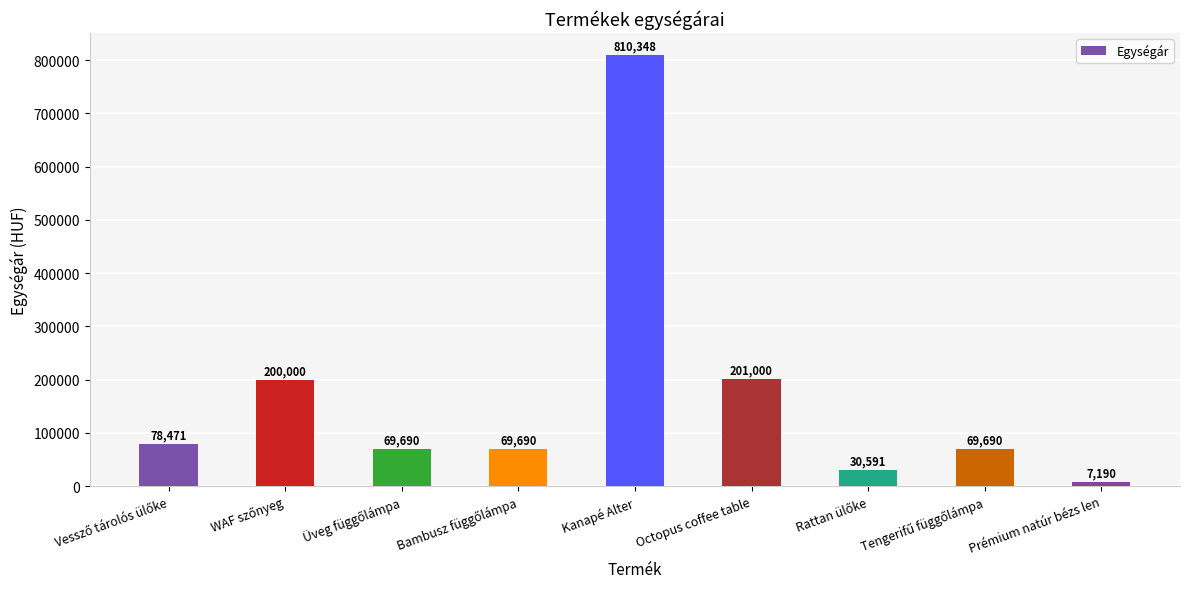

Reading left to right, what are all the values shown in this chart?

78471	200000	69690	69690	810348	201000	30591	69690	7190